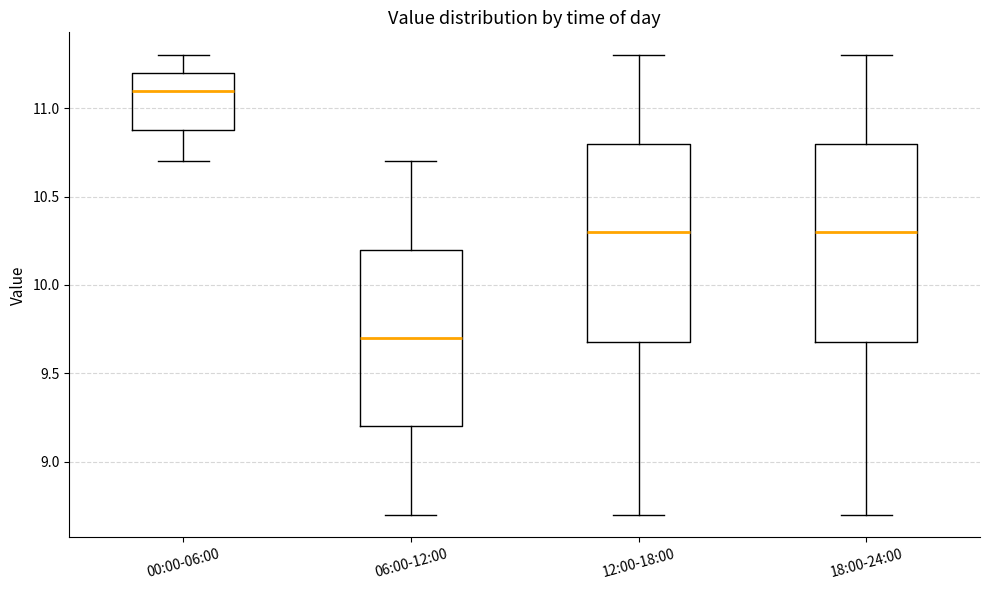

Reading left to right, read every box against the y-axis: the position of its median line, the range the box covers, and the ends of its whiskers. The values are not printed on the chart, so give them approximately, as read against the axis.

00:00-06:00: median 11.1, box 10.9 to 11.2, whiskers 10.7 to 11.3
06:00-12:00: median 9.7, box 9.2 to 10.2, whiskers 8.7 to 10.7
12:00-18:00: median 10.3, box 9.7 to 10.8, whiskers 8.7 to 11.3
18:00-24:00: median 10.3, box 9.7 to 10.8, whiskers 8.7 to 11.3